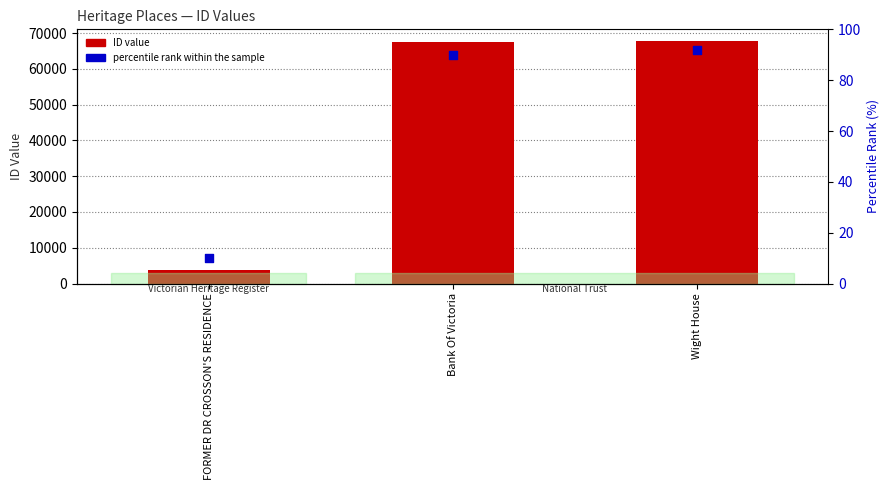

Which series contains the highest Y value?

ID